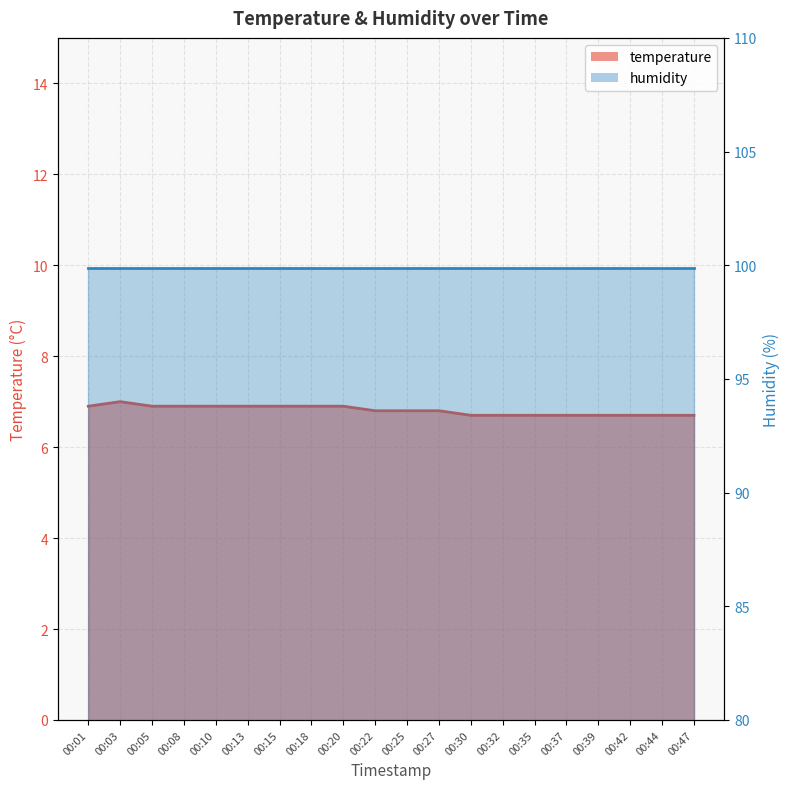

Where is the first local maximum?

00:03